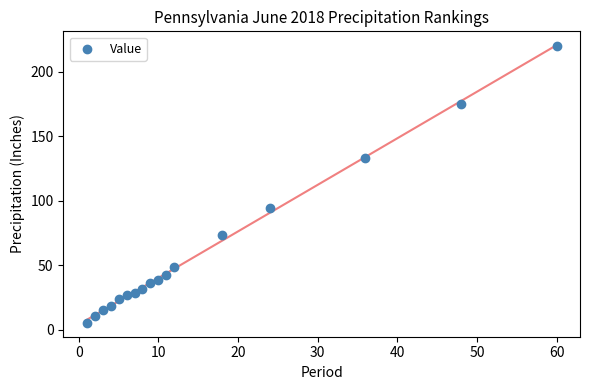

What Y value in the scatter plot is closest to 112?

94.2